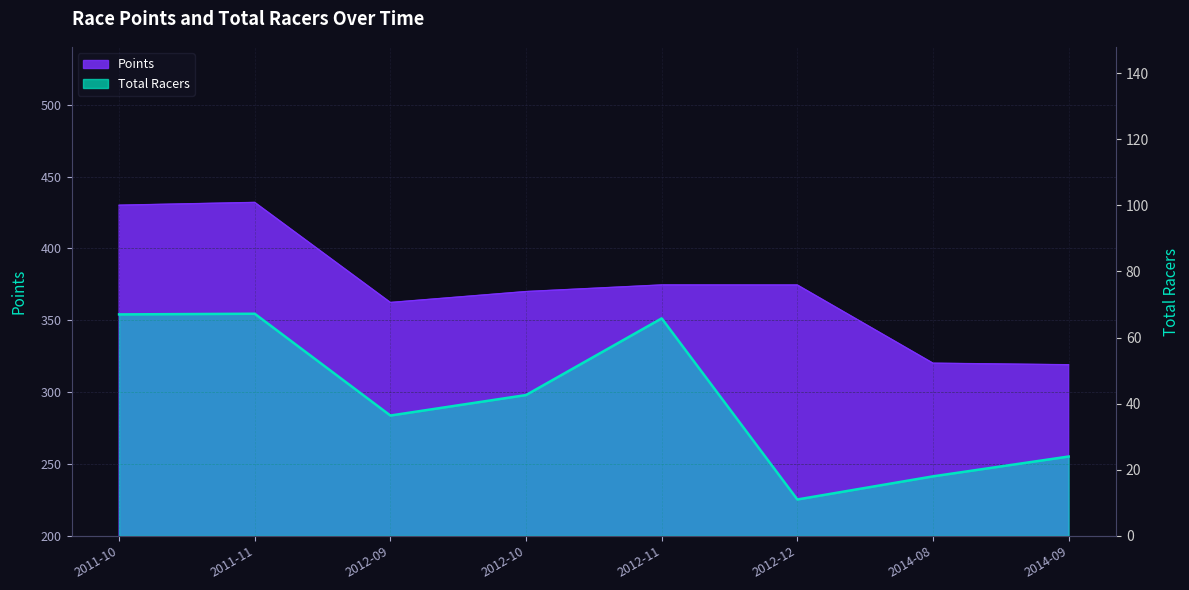

True or false: Total Racers has a value of 23.5 at 2012-10.

False